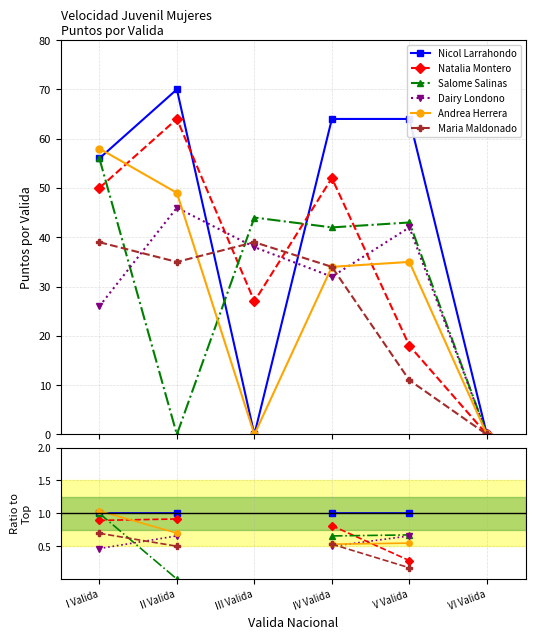

What position from the left is V Valida?

5